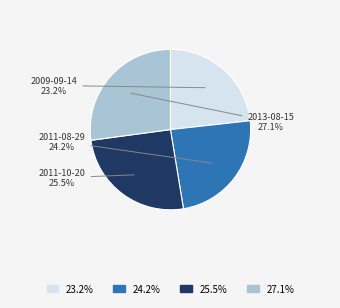

Is there any slice that represents more than half of the pie?

No